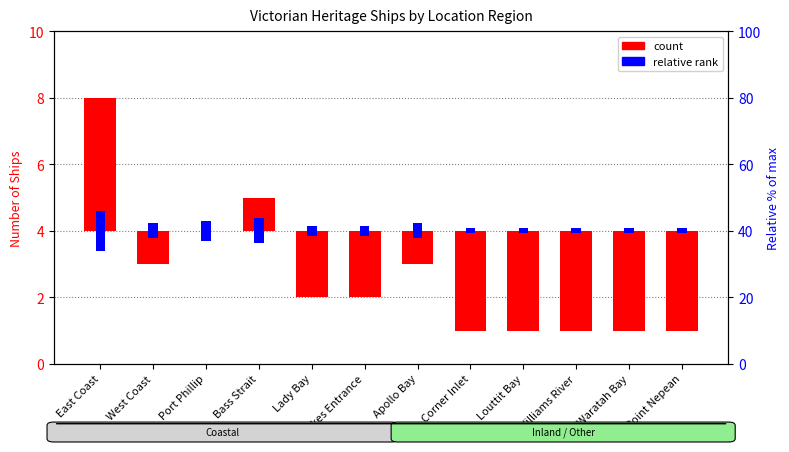

Which category has the highest value in the relative rank series?

East Coast